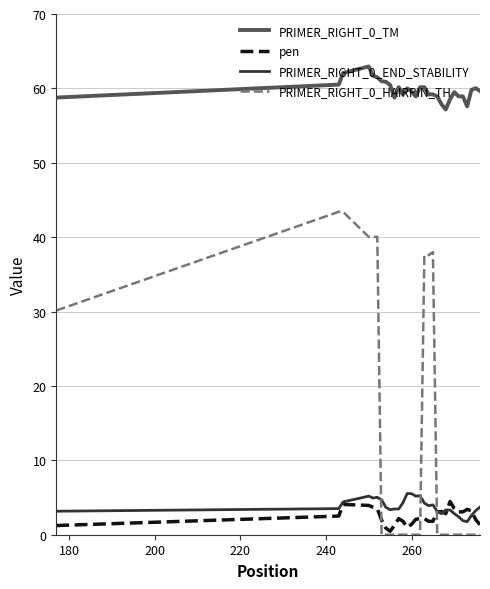

Which series has the widest spread of values?

PRIMER_RIGHT_0_HAIRPIN_TH